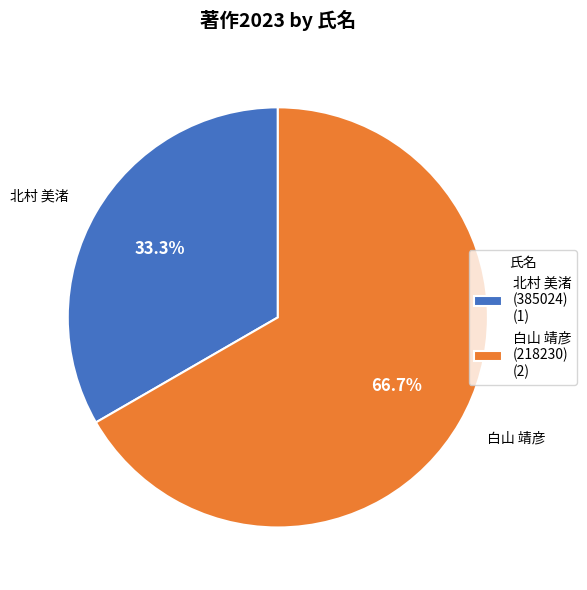

Rank the categories by value from highest to lowest.

白山 靖彦 (218230) (2), 北村 美渚 (385024) (1)